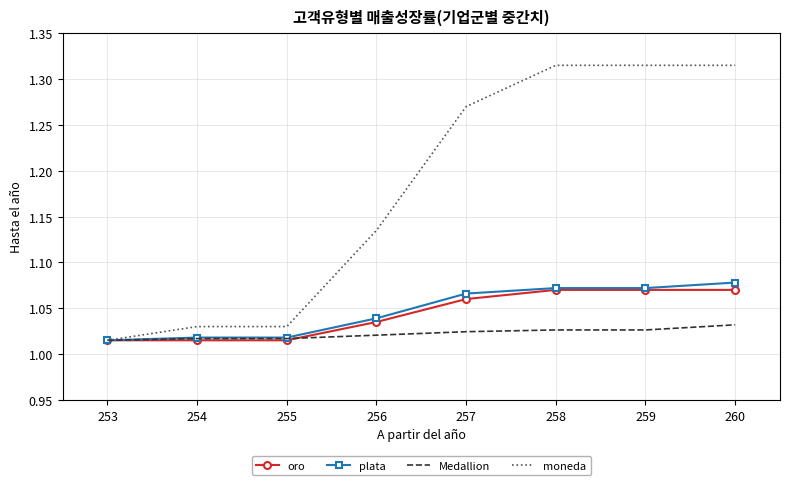

The Medallion series shows 1.5 at 253. True or false?

False